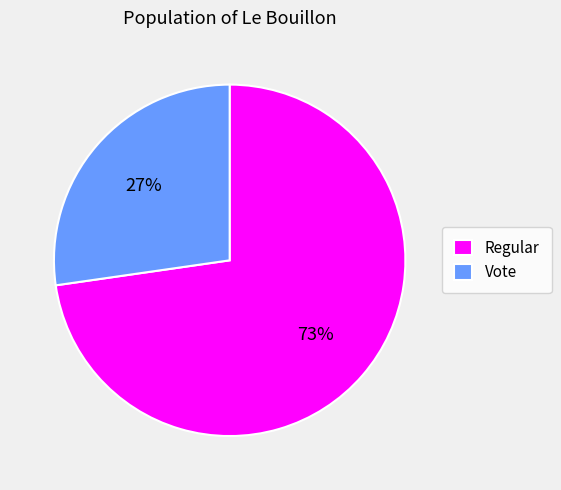

What percentage is the Regular slice, to the nearest percent?

73%